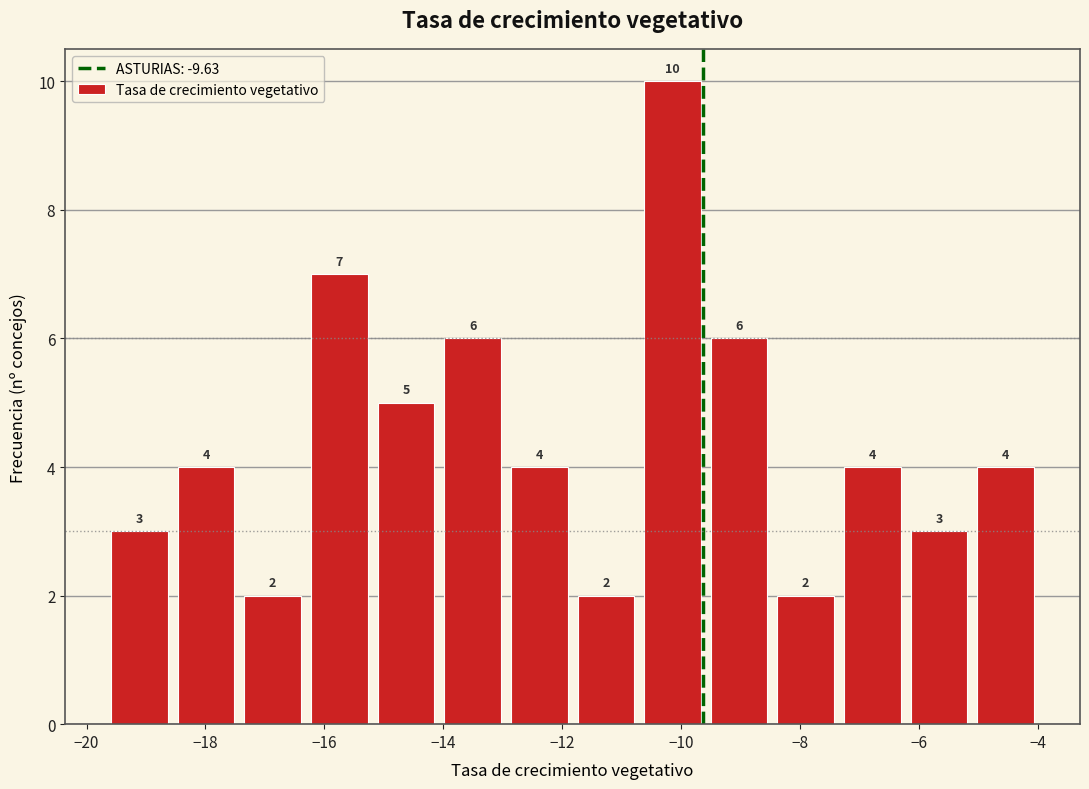

Reading left to right, transcribe this chart: for each bar, give the range it covers on the x-axis and its height. The bar edges are not printed on the chart, so give them approximately, as read against the axis.

-19.6 to -18.6: 3
-18.6 to -17.4: 4
-17.4 to -16.4: 2
-16.4 to -15.2: 7
-15.2 to -14.0: 5
-14.0 to -13.0: 6
-13.0 to -11.8: 4
-11.8 to -10.8: 2
-10.8 to -9.6: 10
-9.6 to -8.4: 6
-8.4 to -7.4: 2
-7.4 to -6.2: 4
-6.2 to -5.2: 3
-5.2 to -4.0: 4